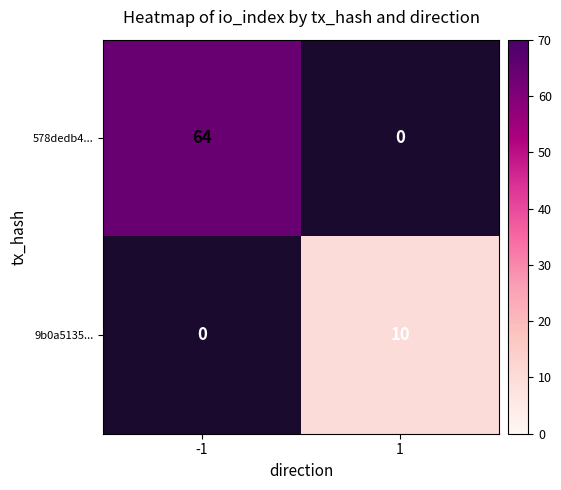

The 578dedb4... series shows 64 at -1. True or false?

True